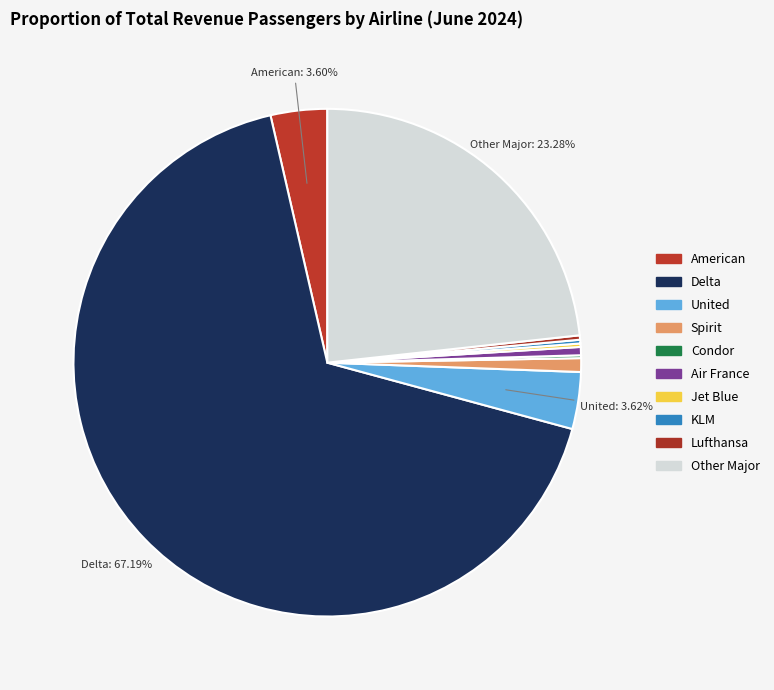

Which has a higher value, Delta or Air France?

Delta